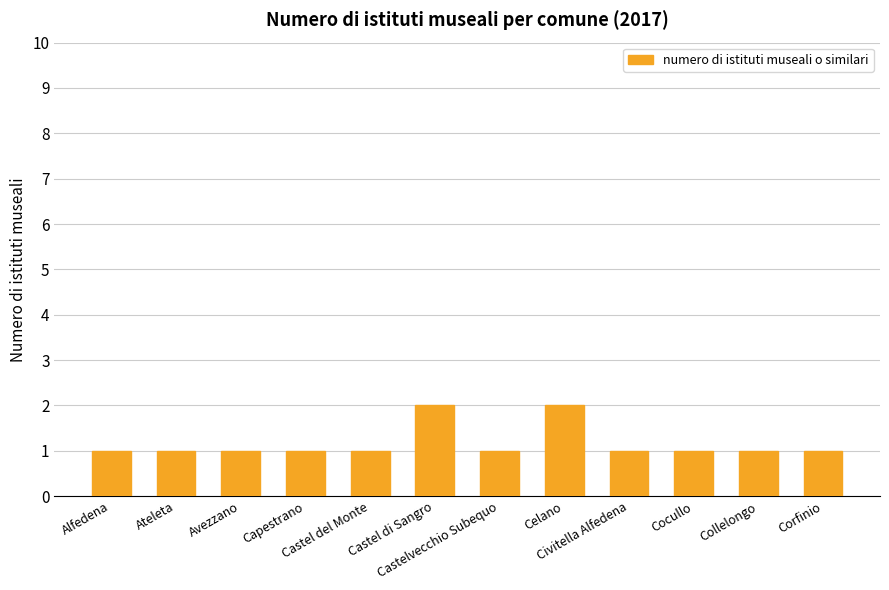

The value at Castel di Sangro is 2. True or false?

True